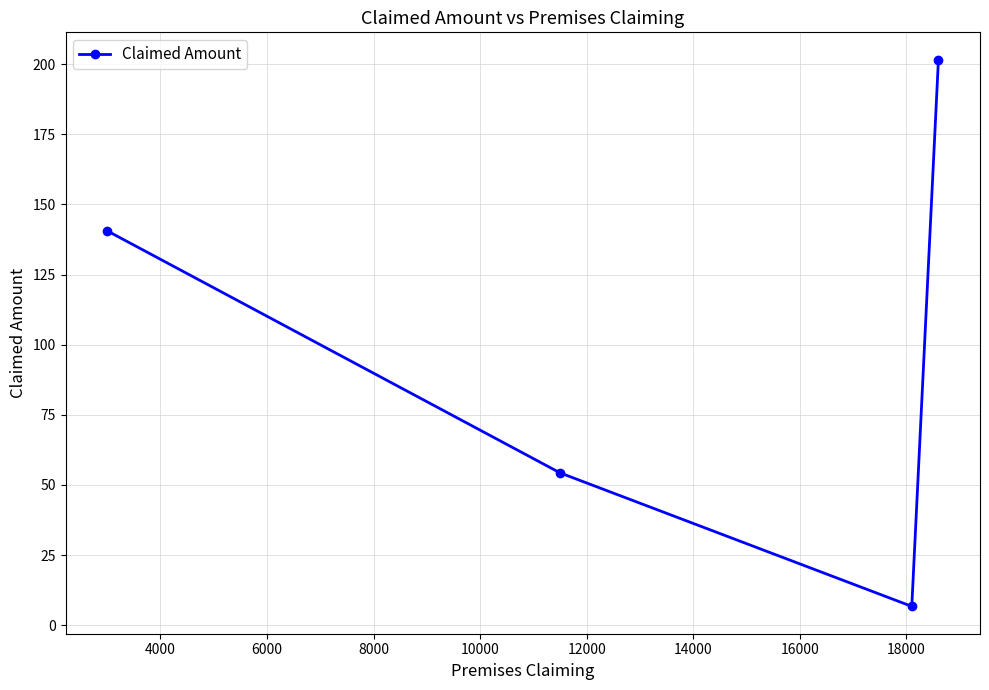

What is the maximum value shown in the chart?

201.6